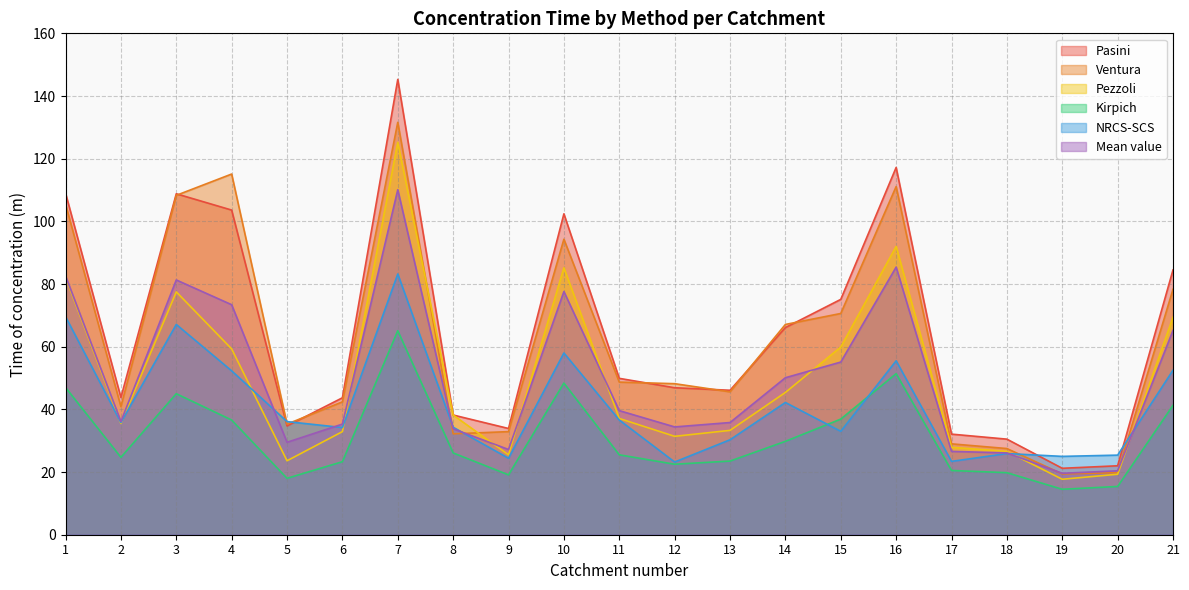

How many interior local peaks does the NRCS-SCS series have?

6